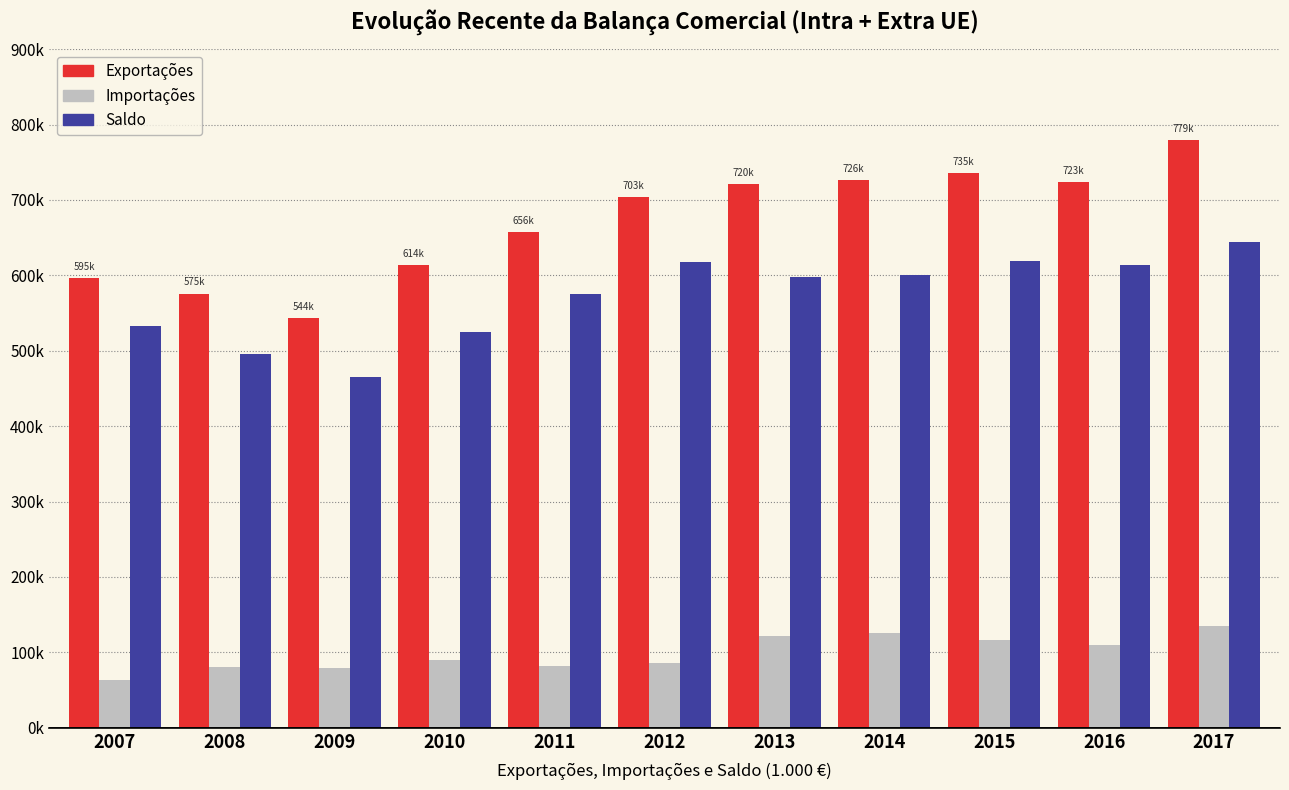

At 2011, list the series in order from largest to smallest.

Exportações, Saldo, Importações